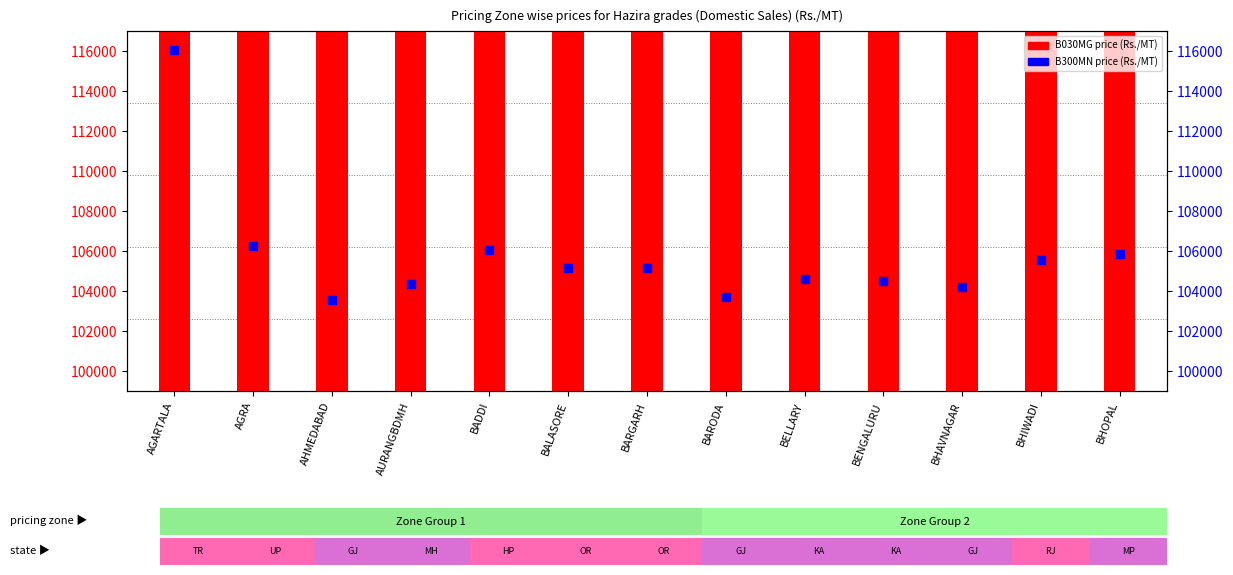

At how many categories does at least one series exceed 112745?

1